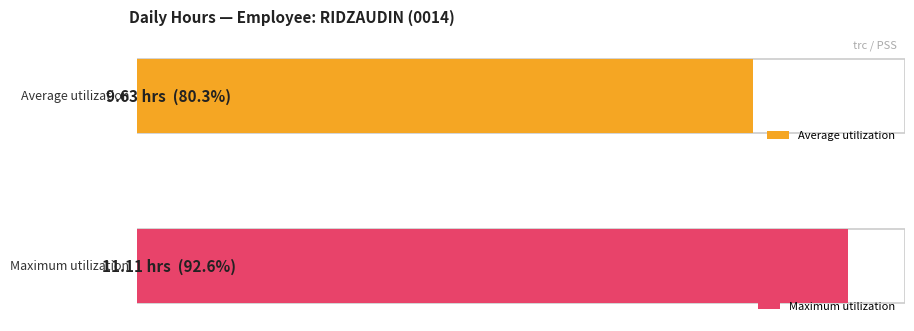

Which has a higher value, 17 or 11?

11